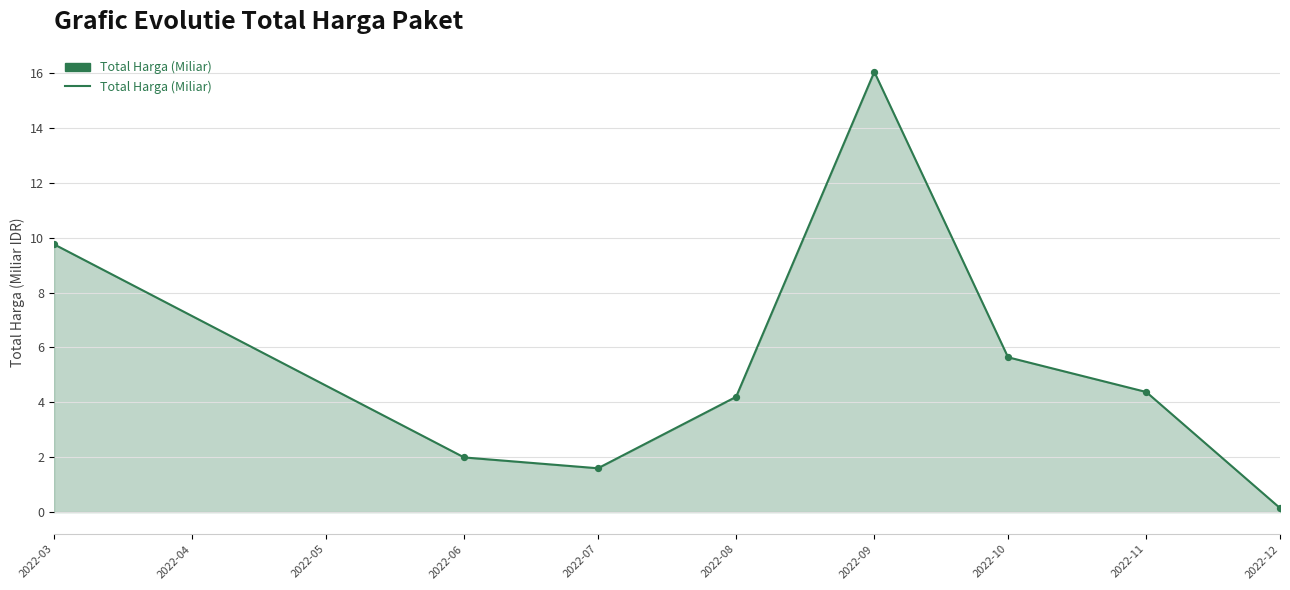

Between 2022-06 and 2022-07, which is larger?

2022-06